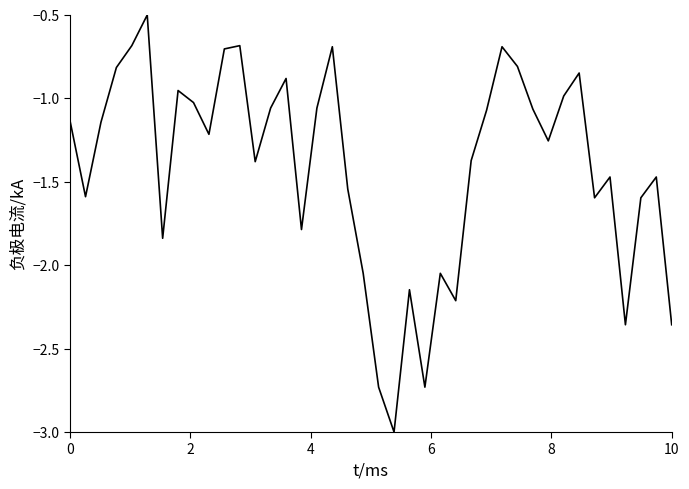

What is the smallest value displayed?

-3.0